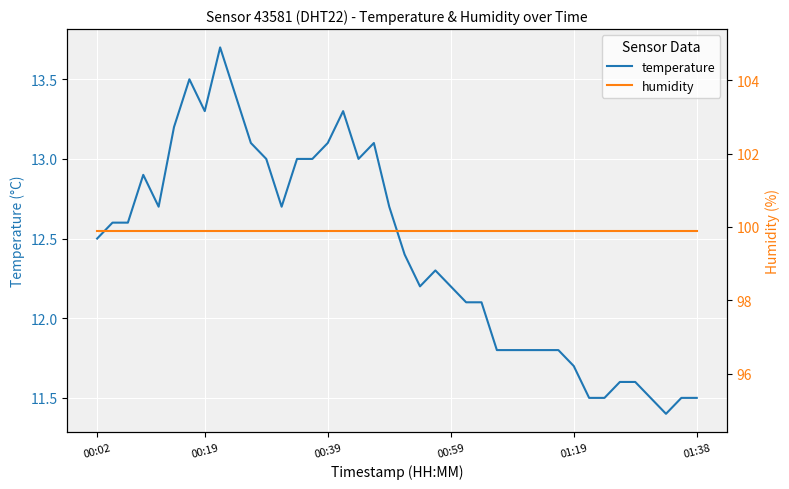

At 25, list the series in order from smallest to largest.

temperature, humidity